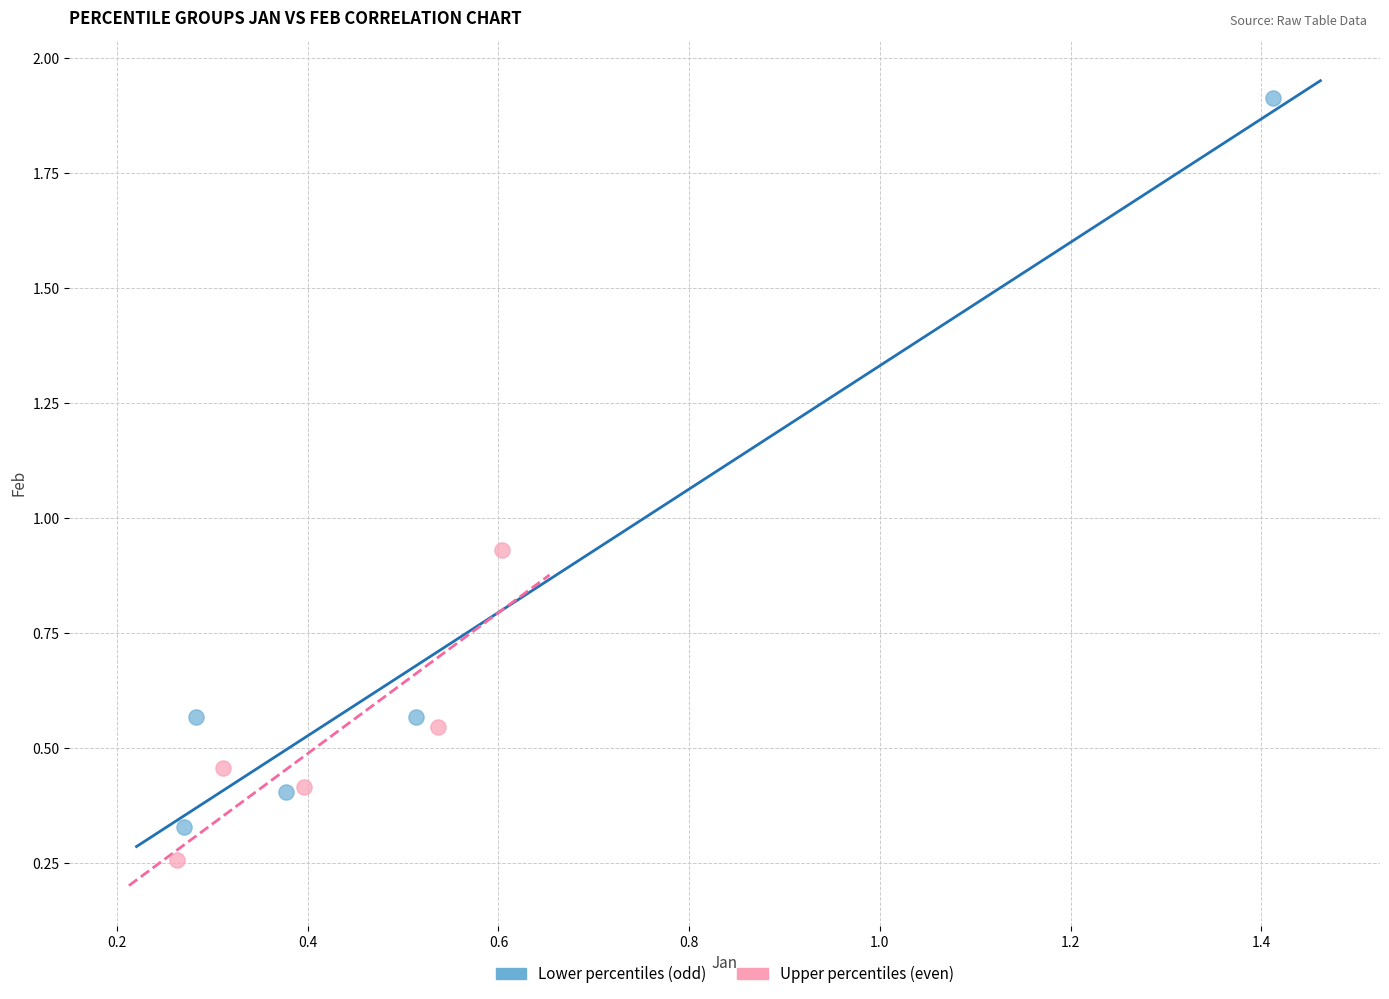

Which series contains the lowest Y value?

Upper percentiles (even)